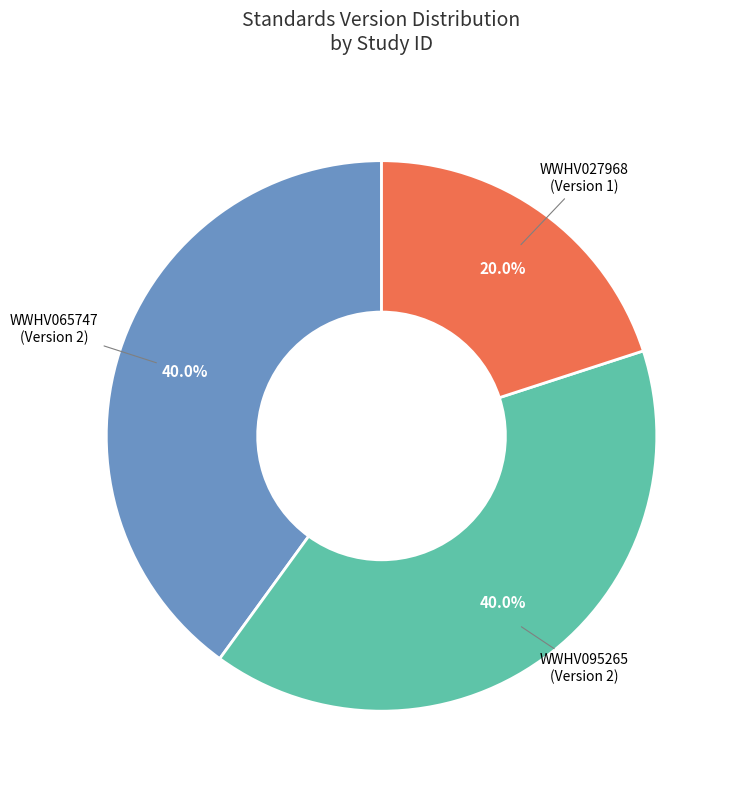

What is the ratio of the value at WWHV027968 to the value at WWHV065747?

0.5